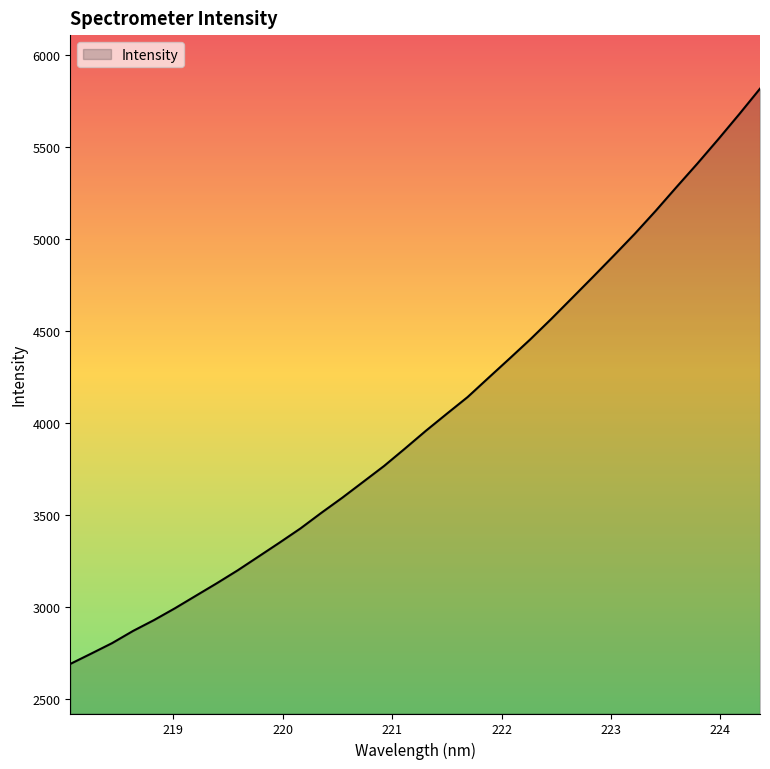

What is the difference between the maximum and minimum values?

3123.8